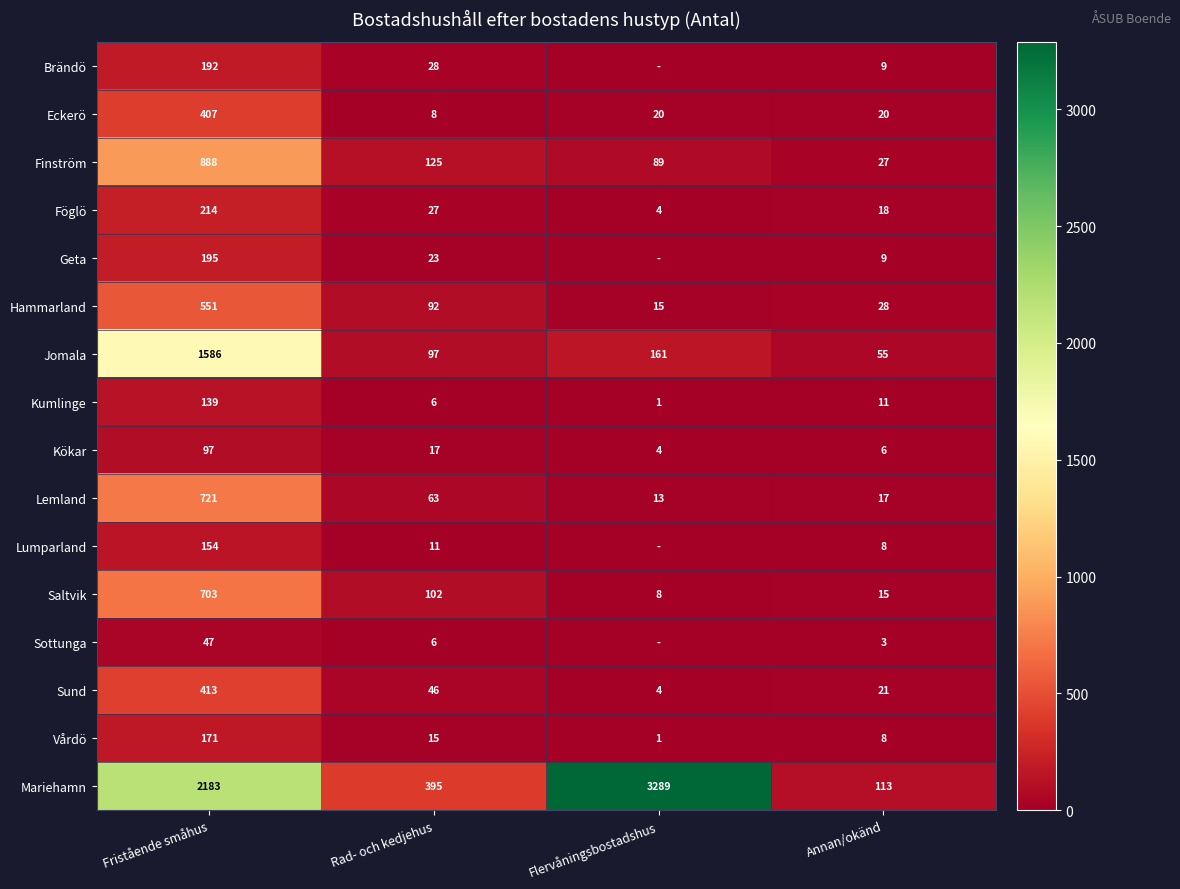

True or false: Geta has a value of 9 at Annan/okänd.

True